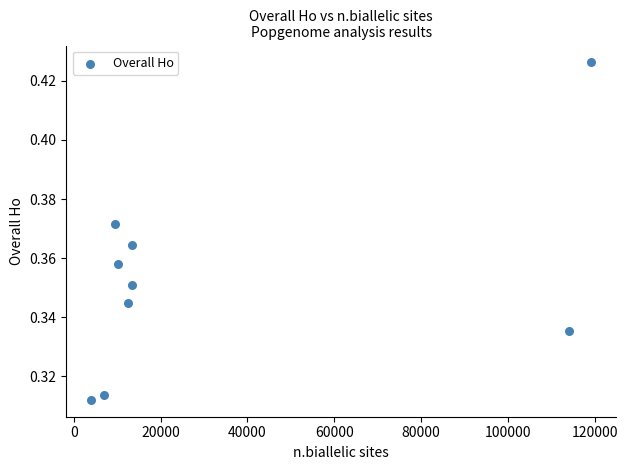

What is the range of X values (max minus min)?

115186.0